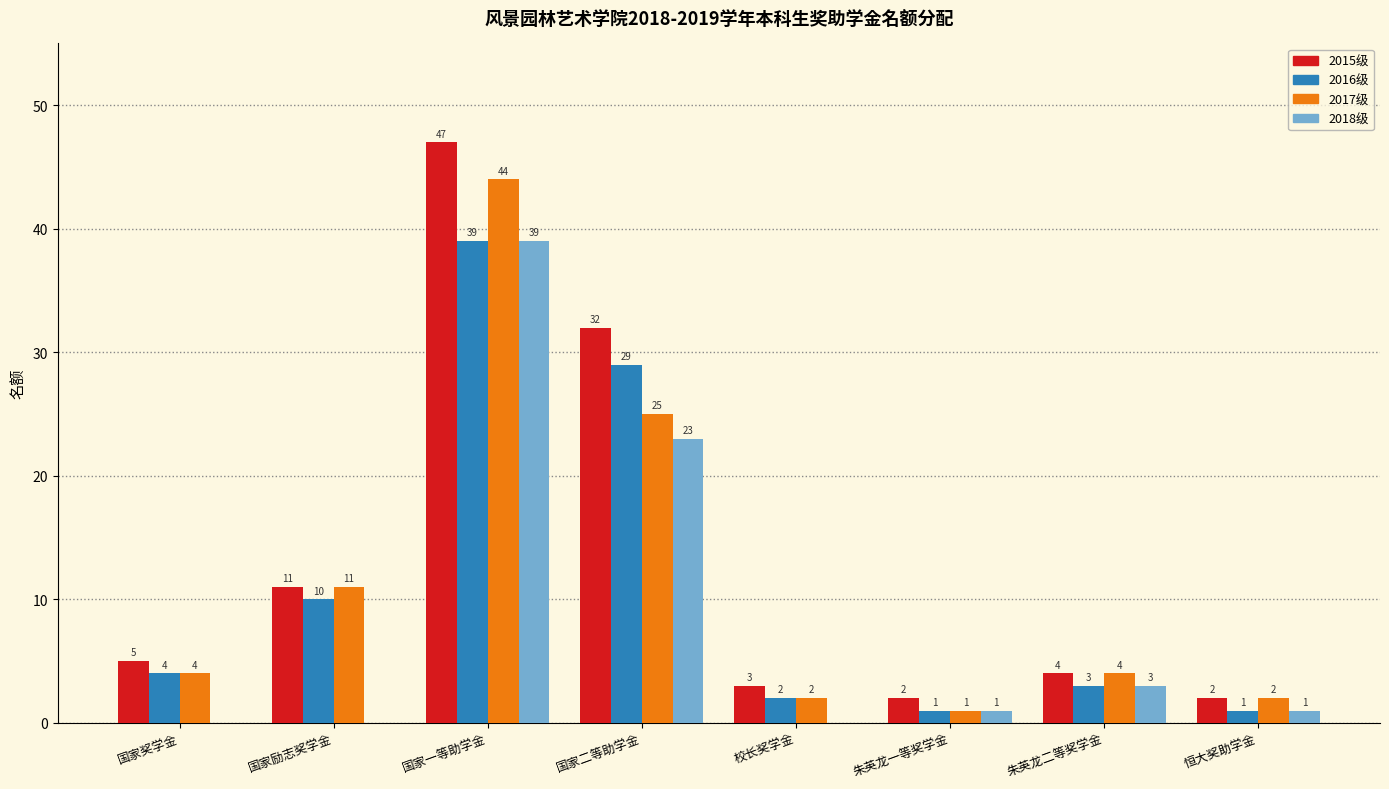

What is the greatest value displayed?

47